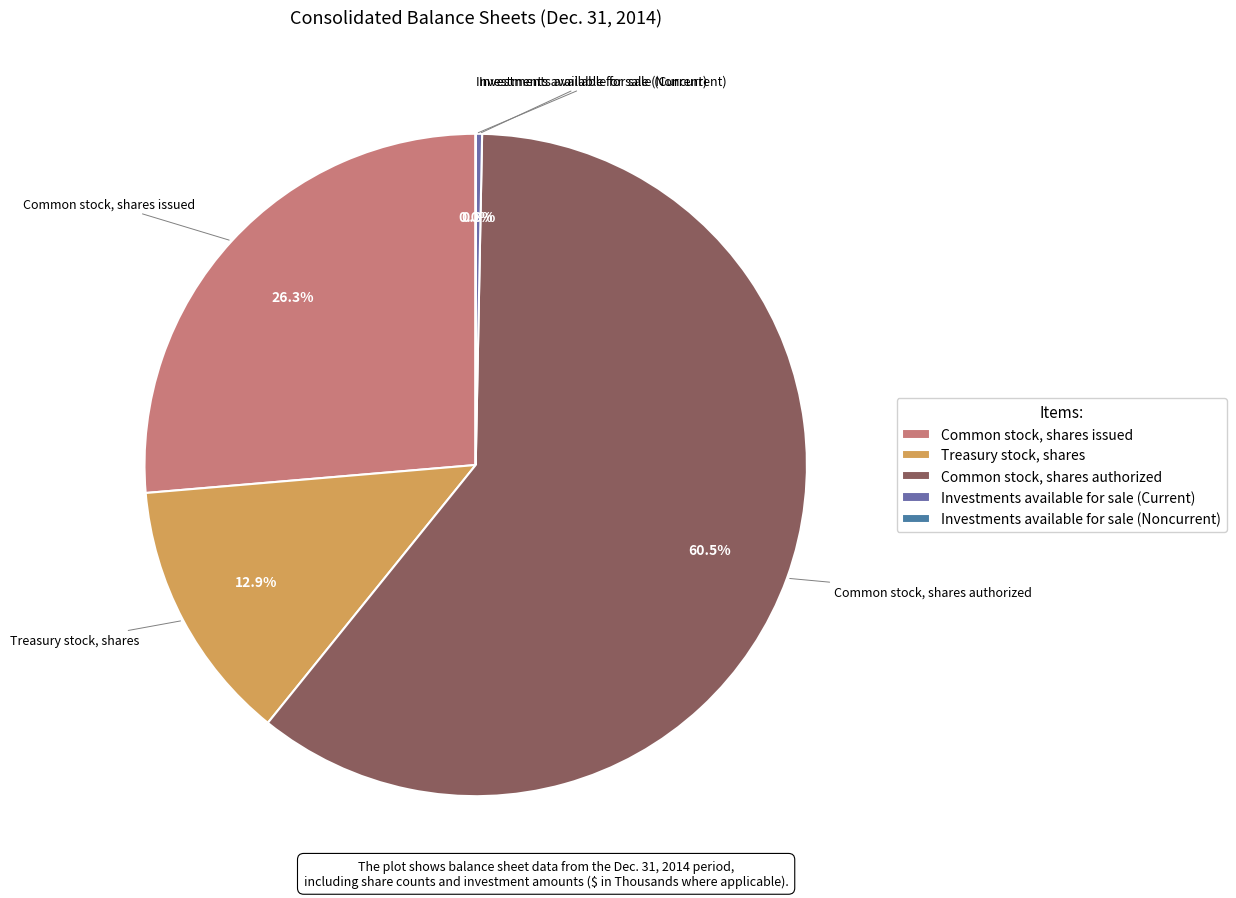

Is it true that Common stock, shares authorized is 55% of the pie?

False